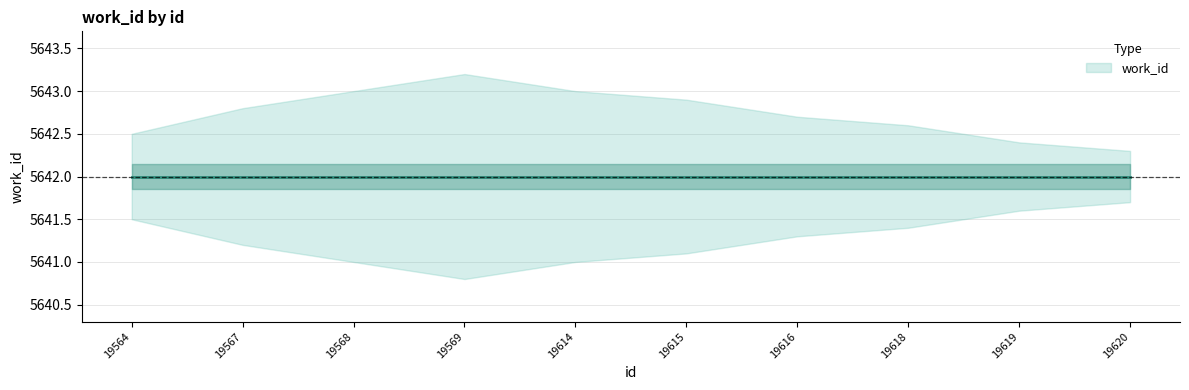

What is the value of the work_id_lower point at the 2nd from the left?

5641.2